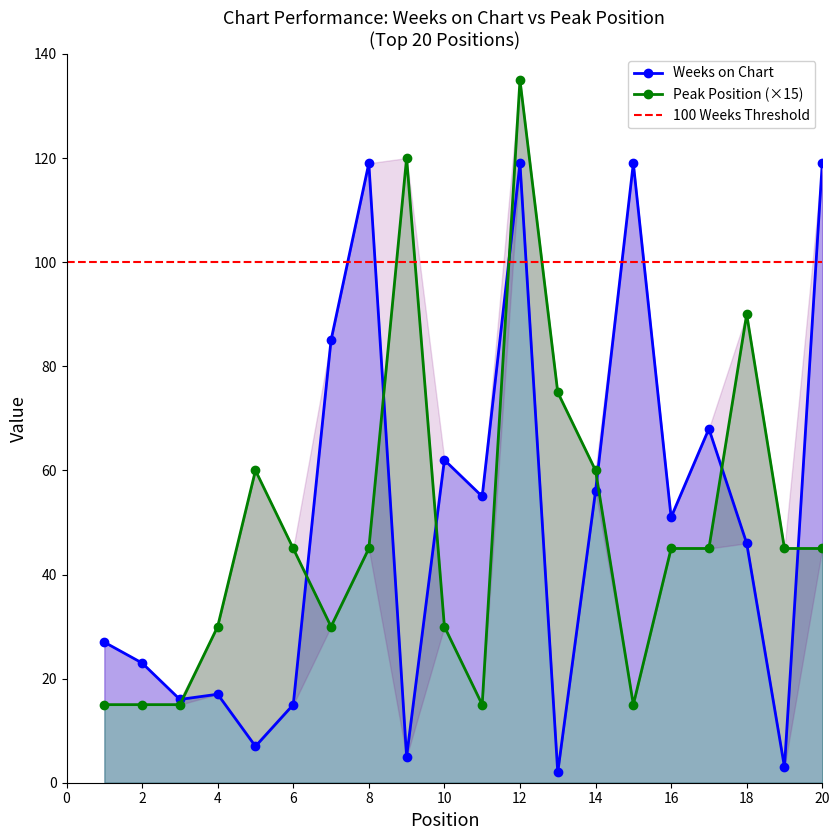

What is the sum of all Weeks on Chart values?

1014